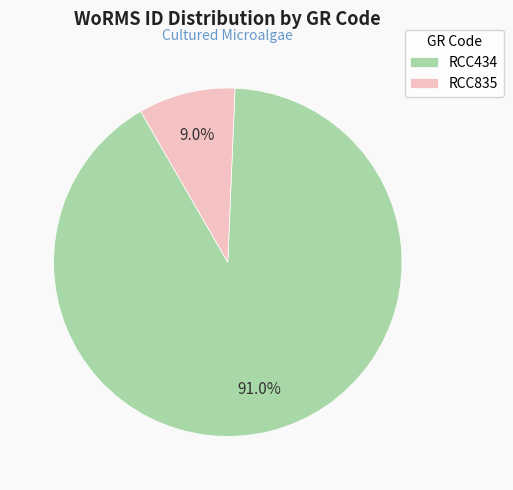

What percentage is the RCC835 slice, to the nearest percent?

9%